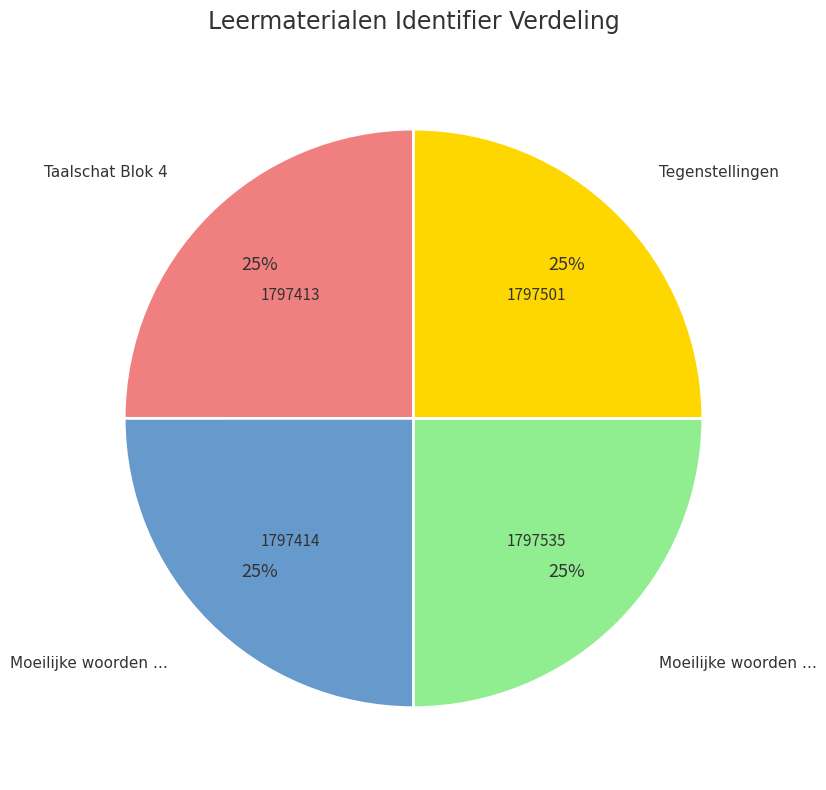

Does any single category account for the majority?

No